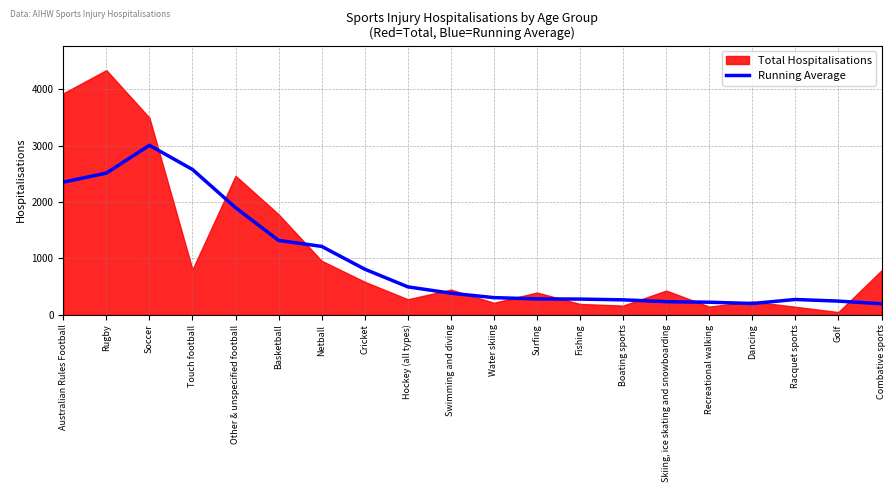

True or false: the data shows 187.7 at Hockey (all types).

False